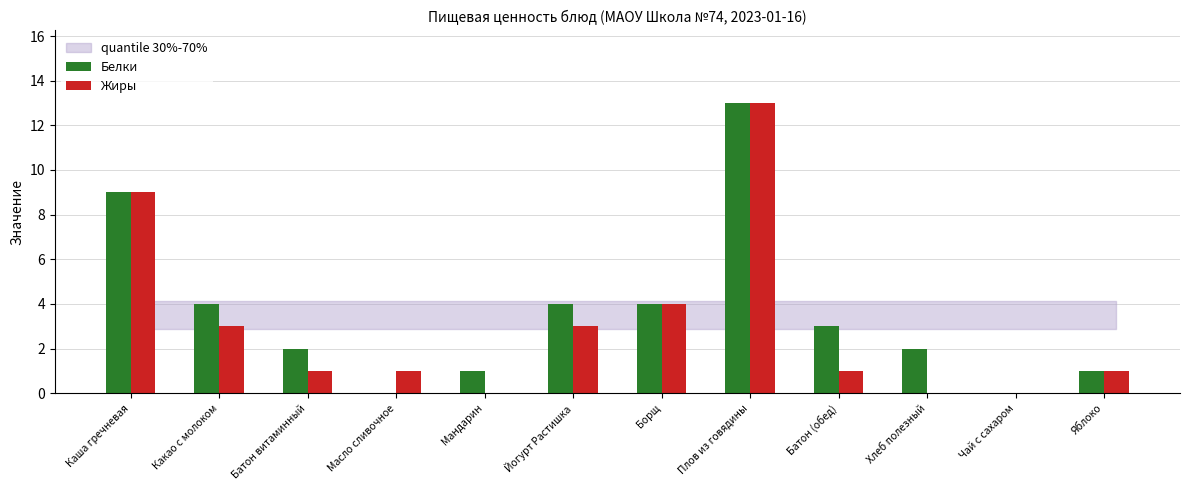

The value of Белки at Батон витаминный is 2. True or false?

True